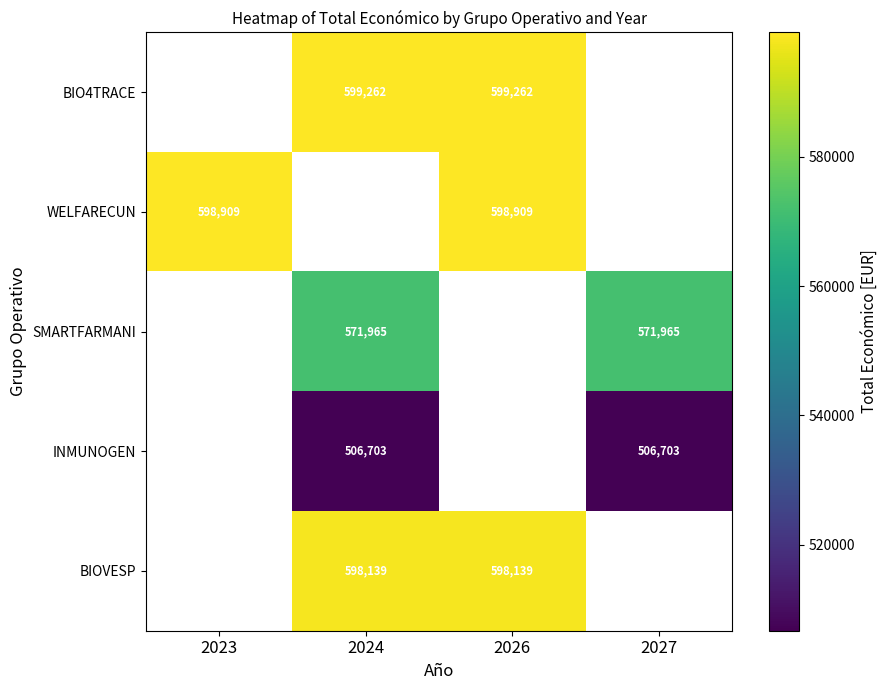

True or false: INMUNOGEN has a value of 250889 at 2024.

False